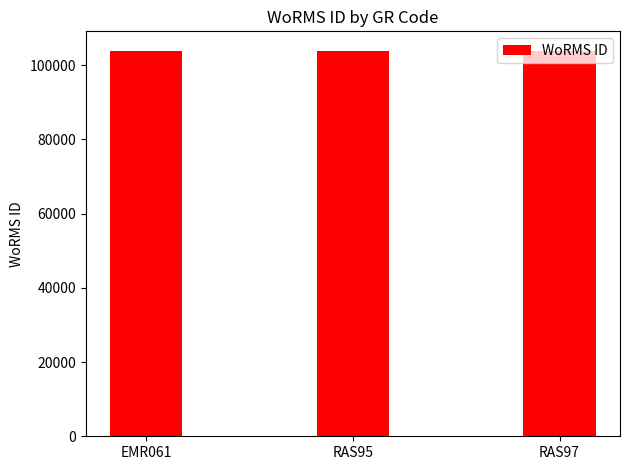

At which label does the data first exceed 103882?

EMR061